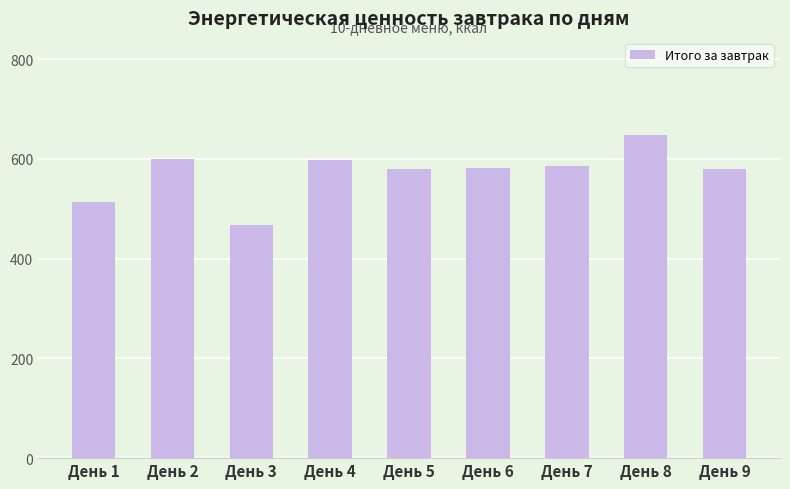

The value at День 7 is 586.5. True or false?

True